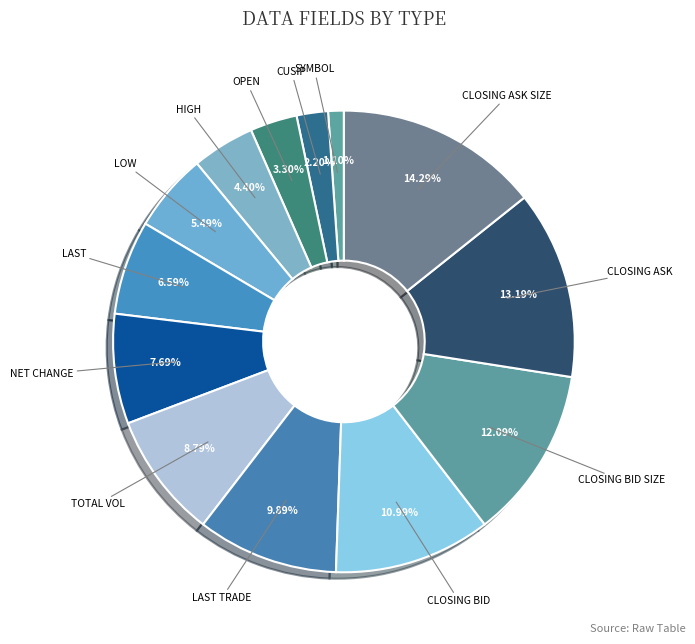

Count the number of slices in the pie.

13